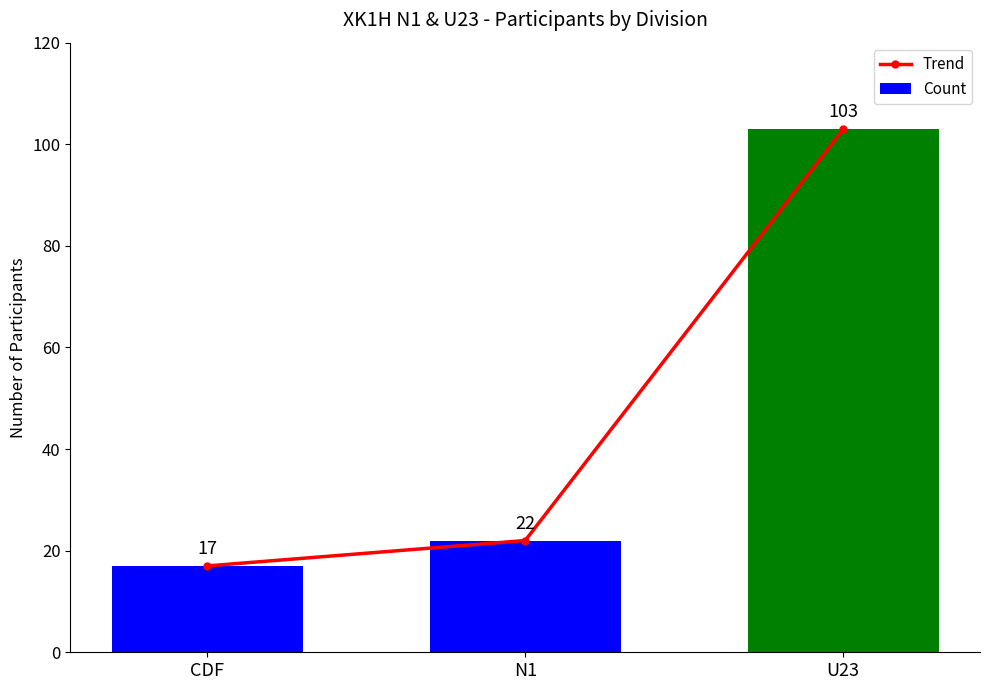

What is the difference between the second highest and minimum values in the Trend series?

5